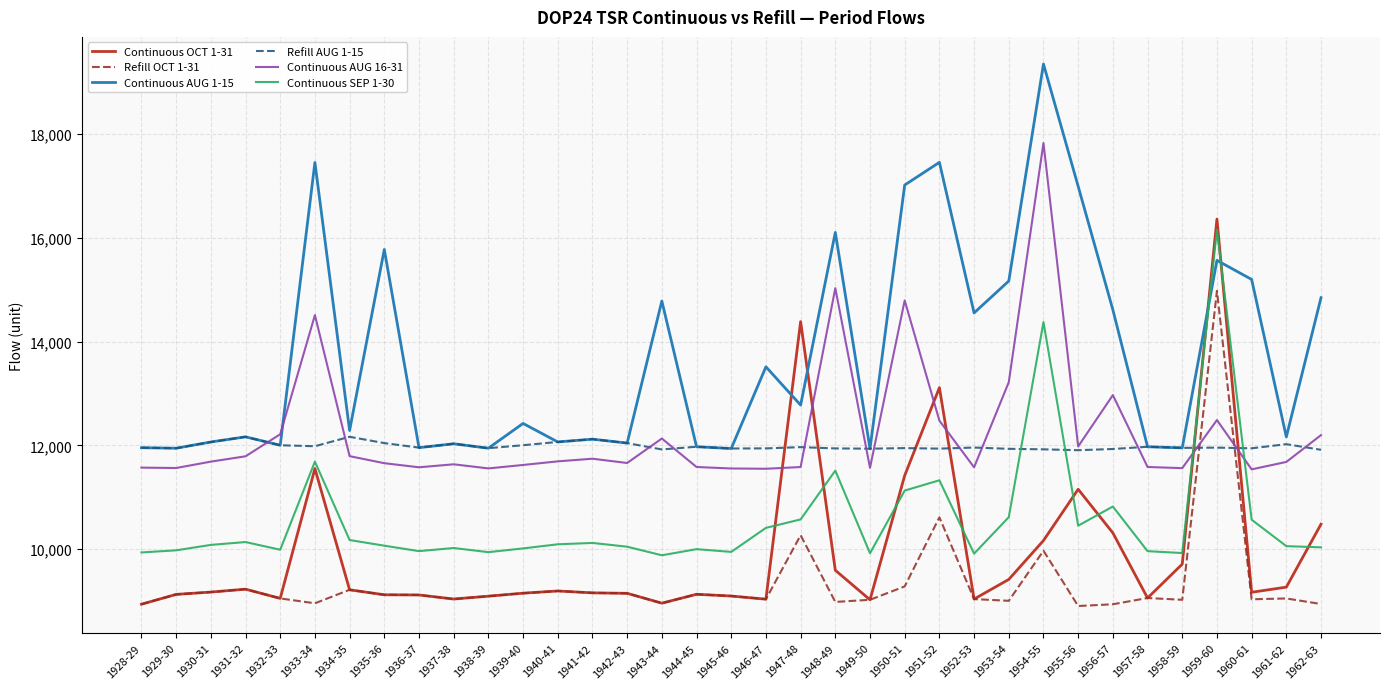

Rank the series by their maximum value, from highest to lowest.

Continuous AUG 1-15, Continuous AUG 16-31, Continuous OCT 1-31, Continuous SEP 1-30, Refill OCT 1-31, Refill AUG 1-15